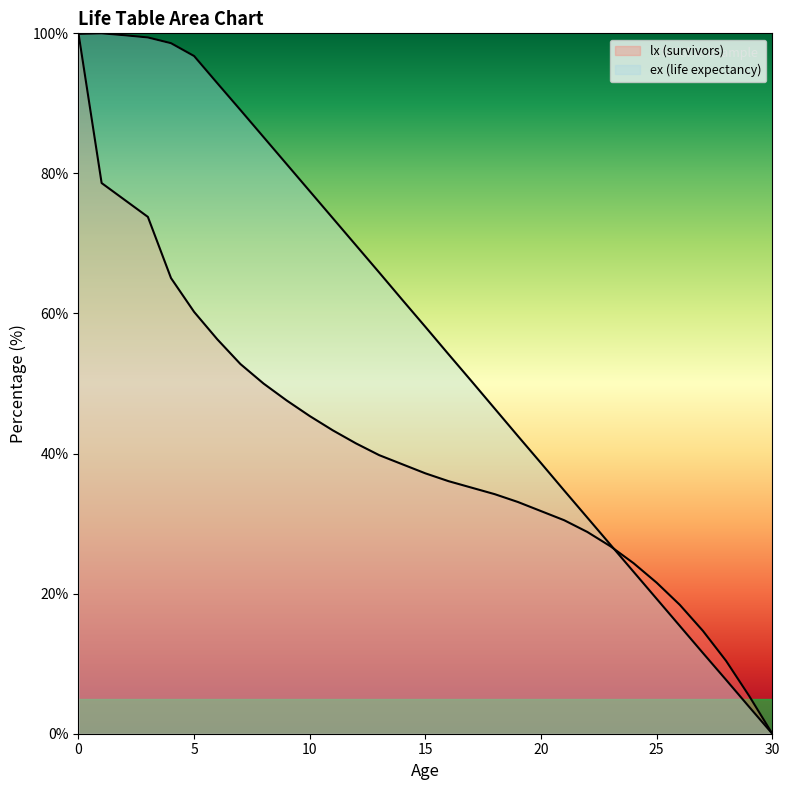

Reading left to right, what are all the values shown in this chart?

lx: 100.0	78.6	76.2	73.8	65.1	60.2	56.3	52.8	50.0	47.6	45.4	43.3	41.4	39.8	38.5	37.2	36.1	35.1	34.2	33.1	31.8	30.5	28.8	26.8	24.3	21.6	18.4	14.7	10.4	5.4	0.0
ex: 99.9	100.0	99.7	99.4	98.6	96.8	92.9	89.1	85.2	81.3	77.5	73.6	69.7	65.9	62.0	58.1	54.2	50.3	46.4	42.5	38.6	34.7	30.9	27.0	23.1	19.3	15.4	11.5	7.7	3.8	0.0